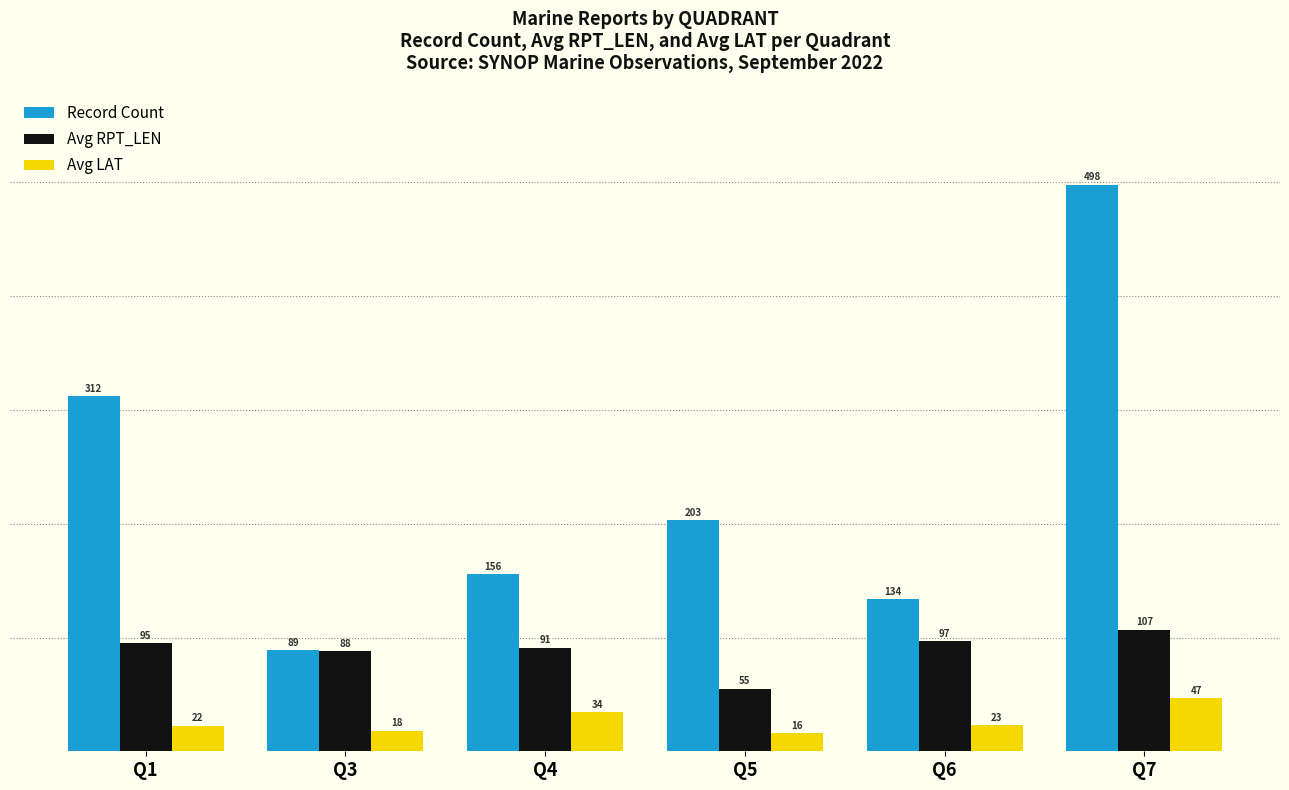

List the series in order of their peak value, lowest first.

Avg LAT, Avg RPT_LEN, Record Count